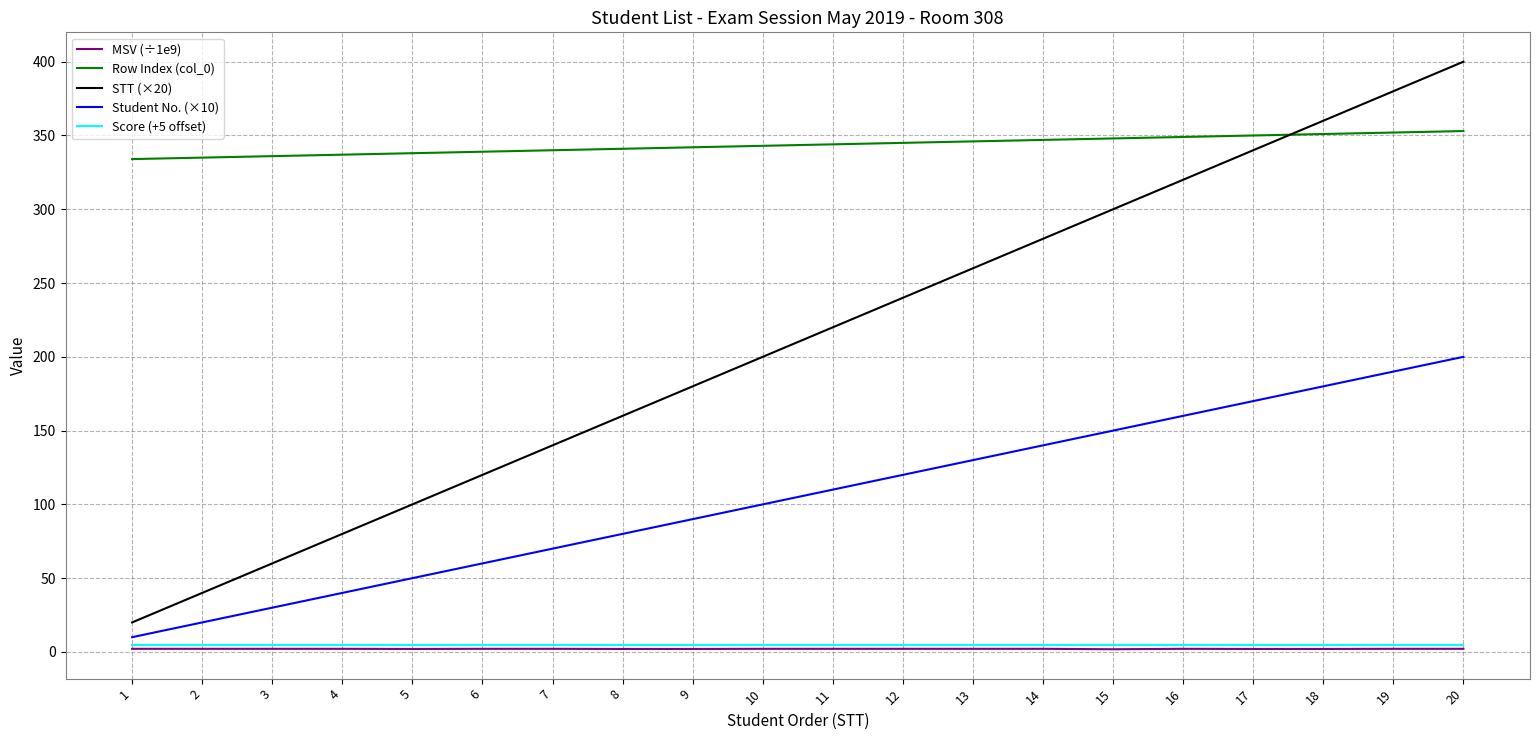

Is it true that MSV (÷1e9) equals 2.1 at 12?

True